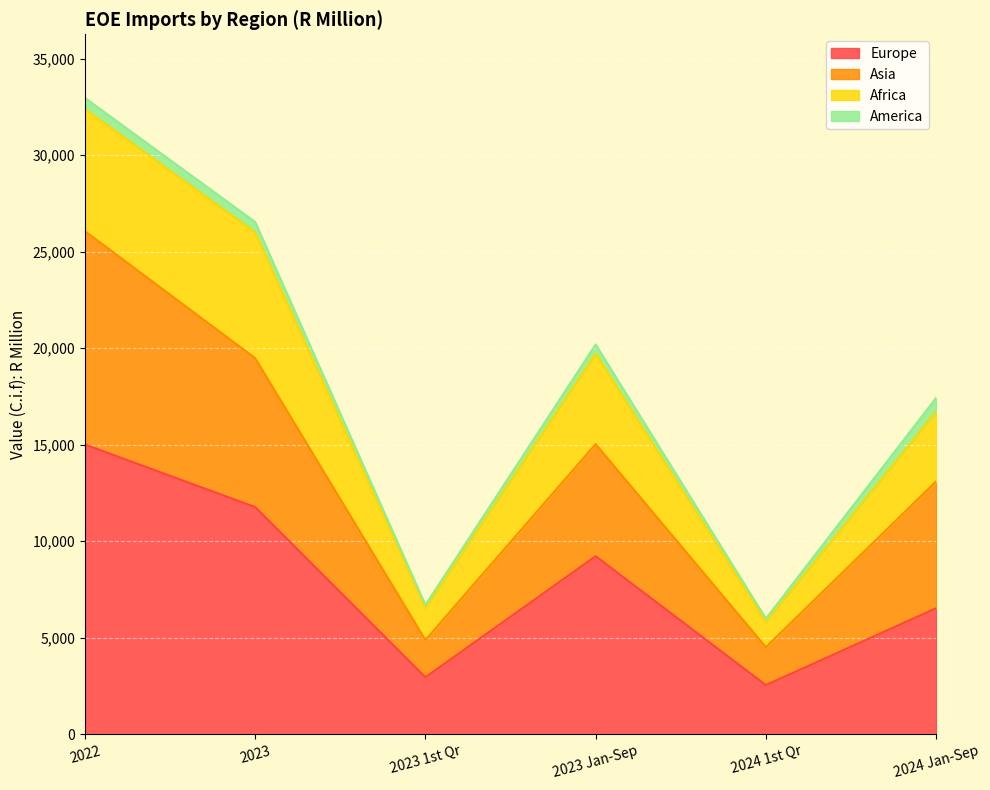

The value of Europe at 2023 is 5909. True or false?

False